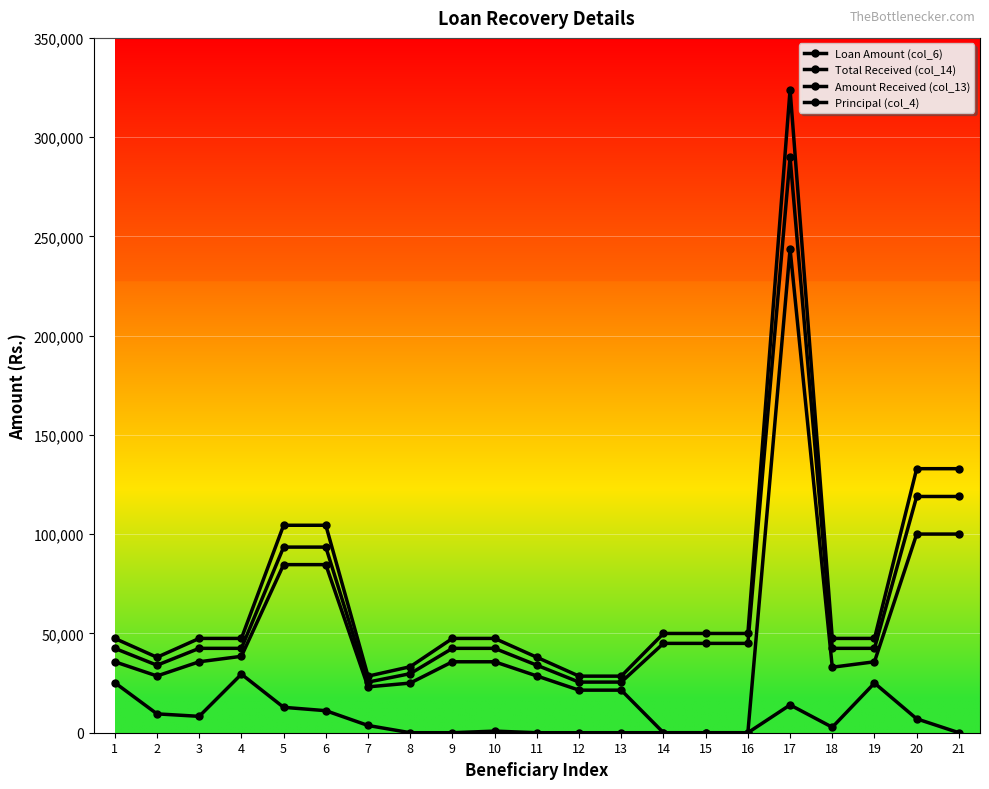

How many data points does each series have?

21